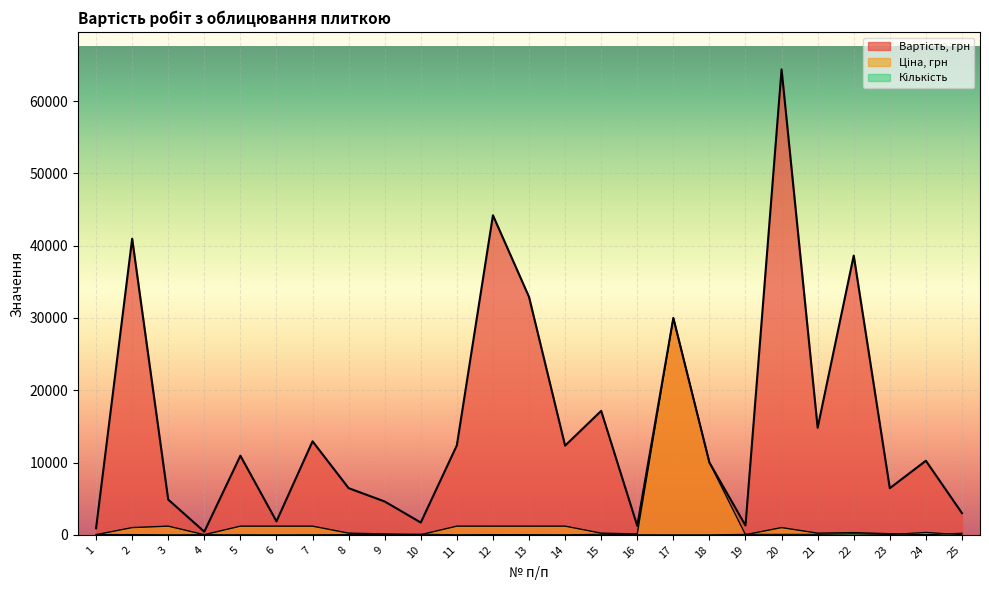

At how many categories does at least one series exceed 6214?

16